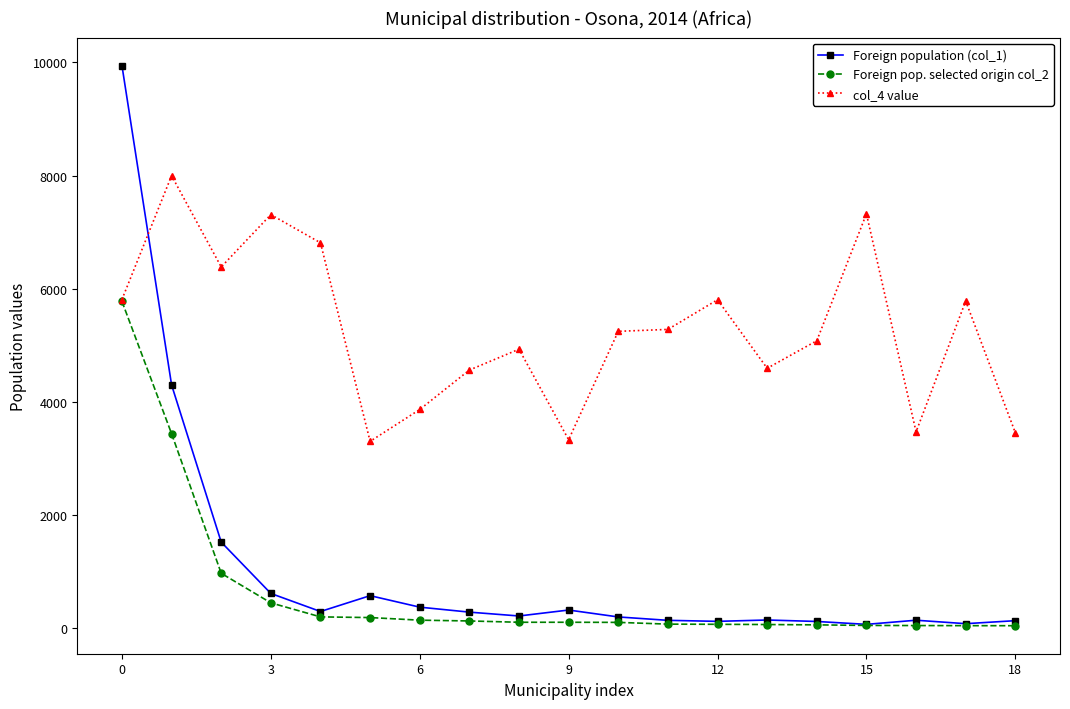

Which series has the largest range (max minus min)?

Foreign population (col_1)